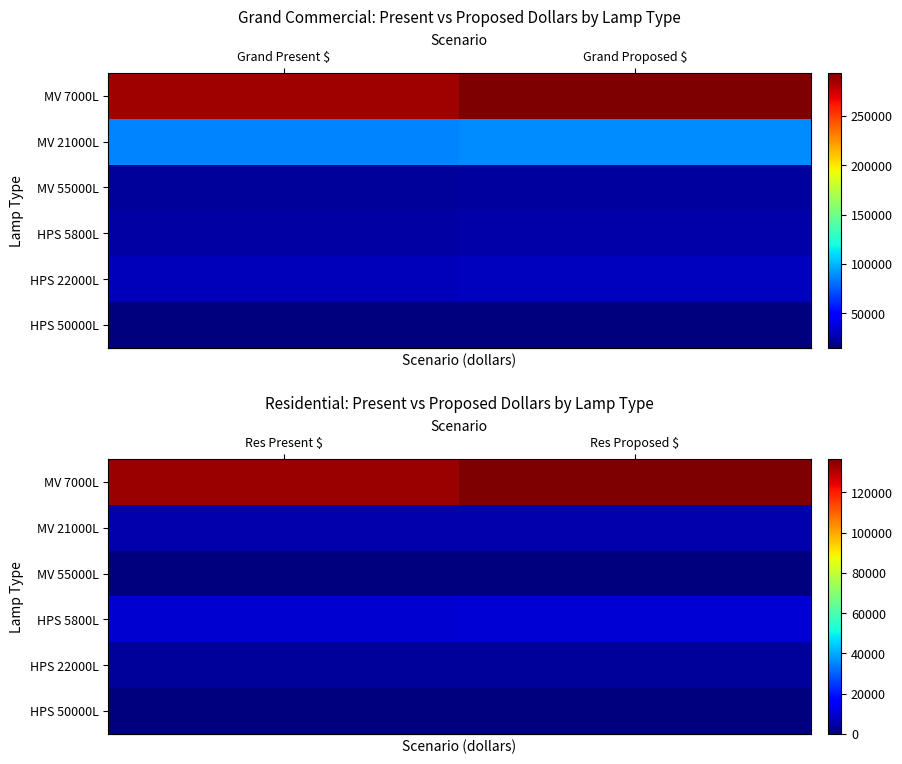

At how many categories does at least one series exceed 99729?

2